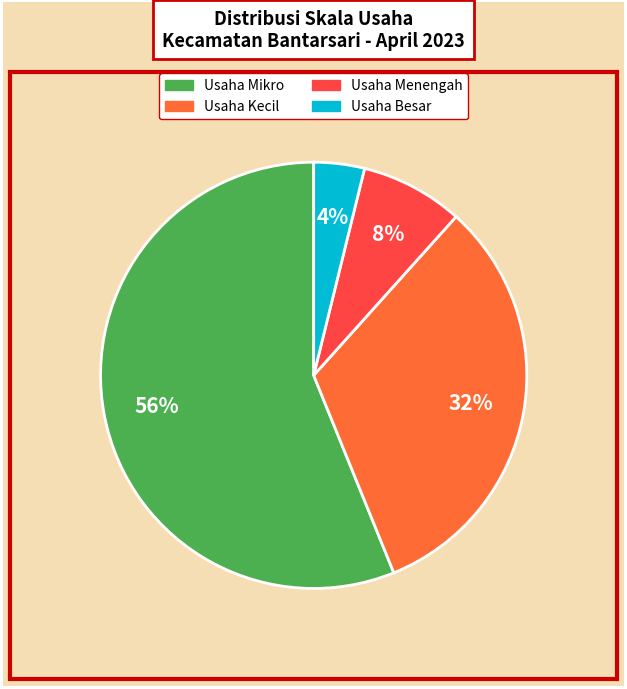

Does any single category account for the majority?

Yes